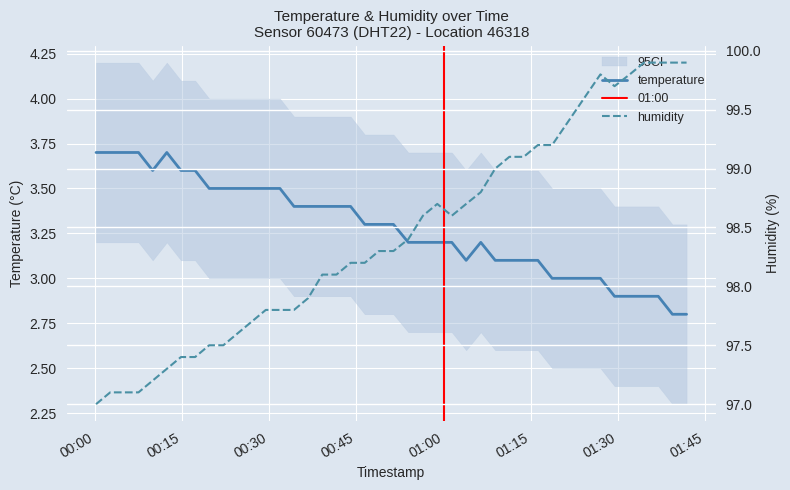

Which series has the largest total across all categories?

humidity